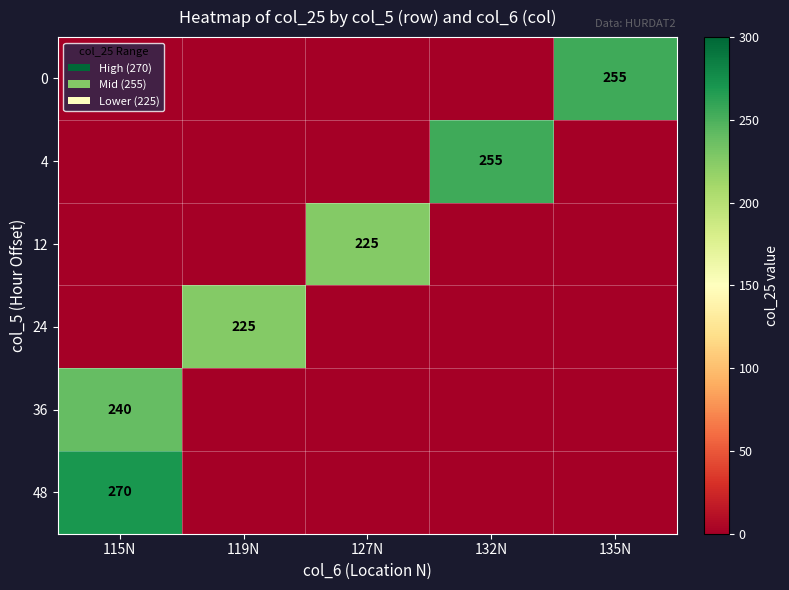

Is it true that 36 equals 51 at 115N?

False